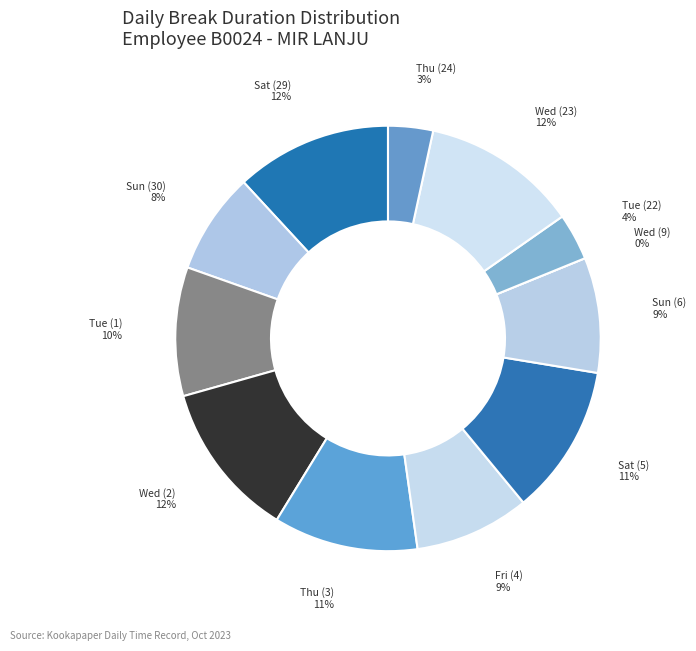

The Tue (1) slice represents 10% of the pie. True or false?

True